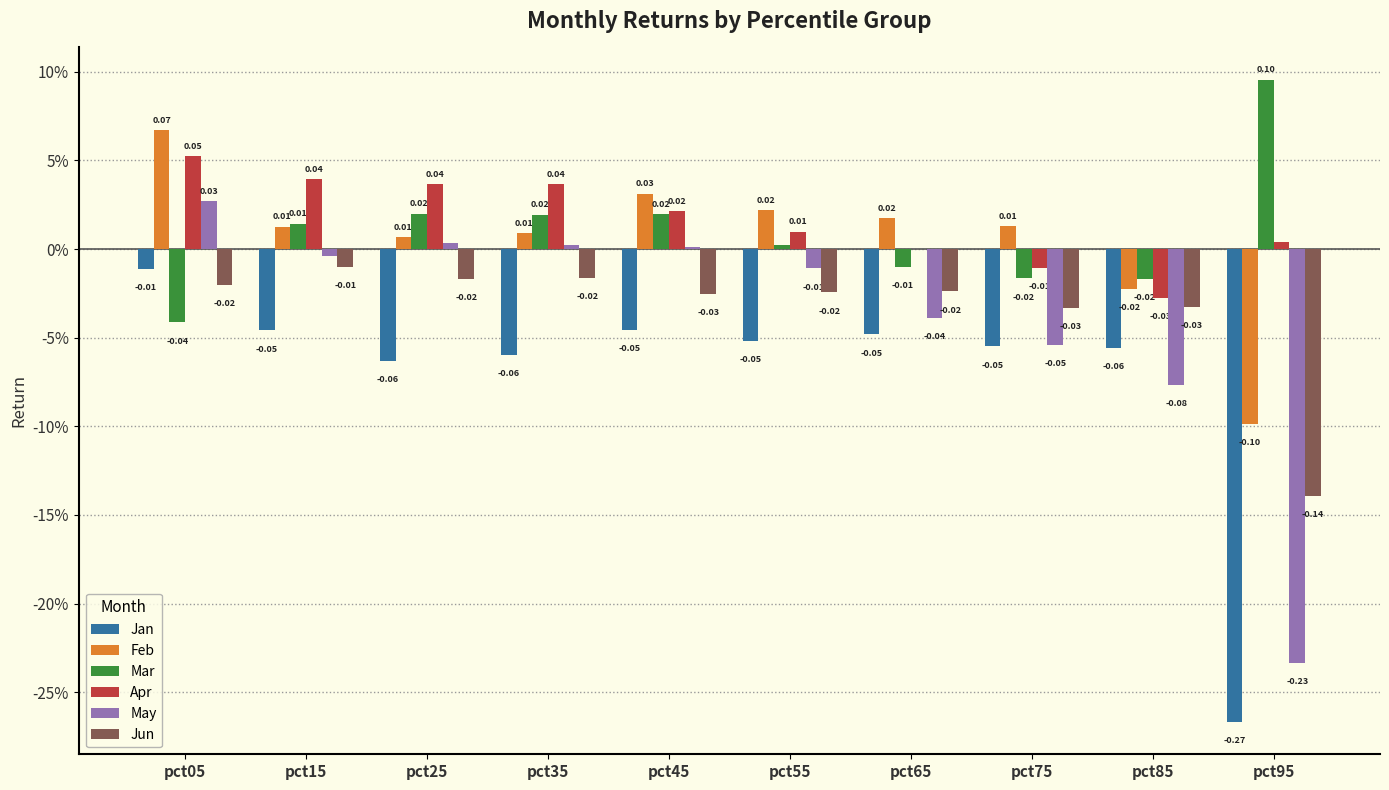

Between pct35 and pct85, which is larger?

pct85